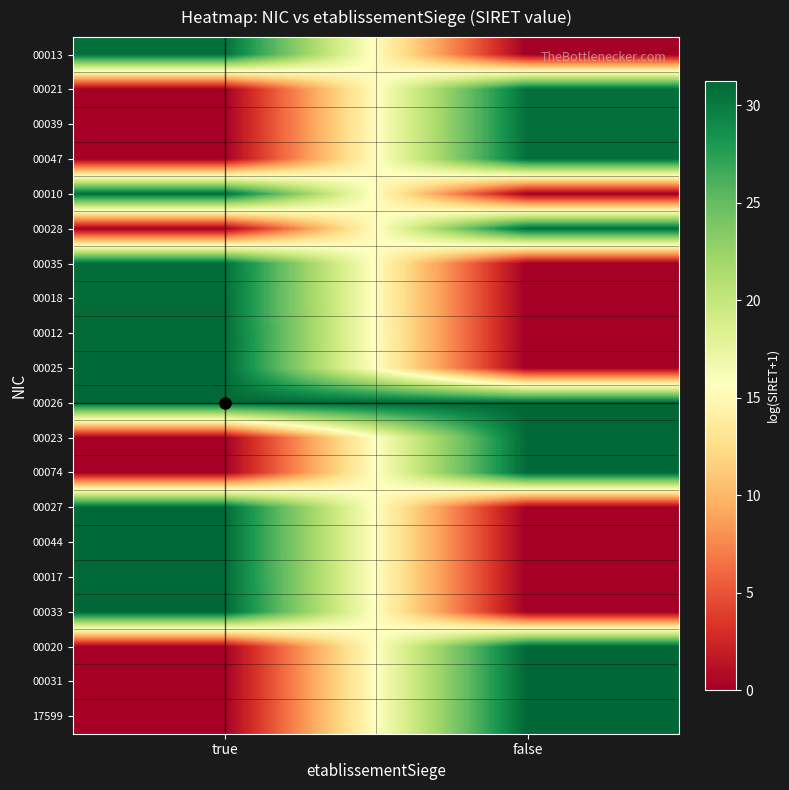

At which category is the sum across all series the highest?

true